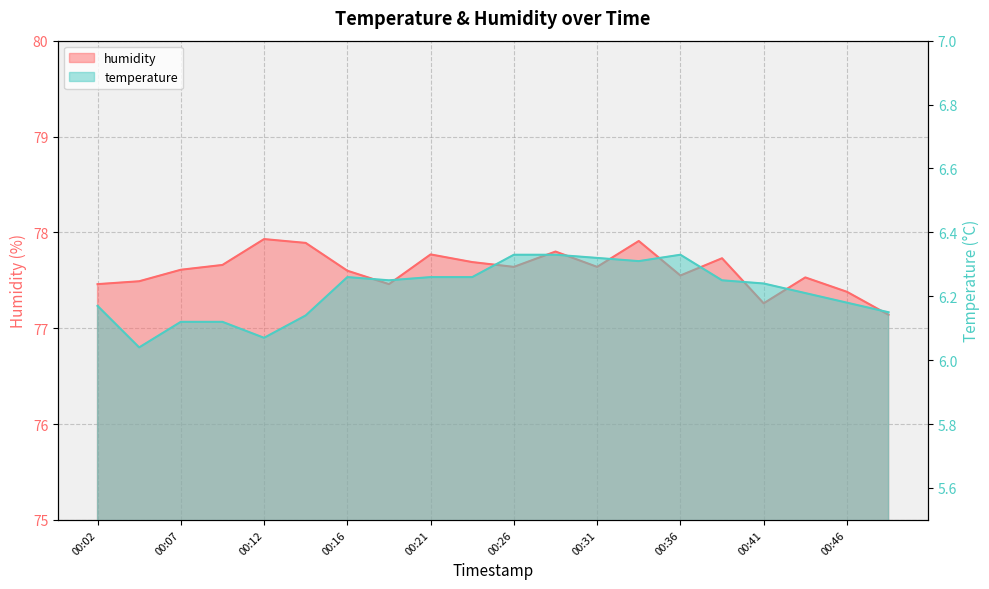

Reading left to right, extract all data points from this chart.

humidity: 00:02=77.5	00:04=77.5	00:07=77.6	00:09=77.7	00:12=77.9	00:14=77.9	00:16=77.6	00:19=77.5	00:21=77.8	00:24=77.7	00:26=77.6	00:29=77.8	00:31=77.6	00:34=77.9	00:36=77.5	00:38=77.7	00:41=77.3	00:43=77.5	00:46=77.4	00:48=77.1
temperature: 00:02=6.2	00:04=6.0	00:07=6.1	00:09=6.1	00:12=6.1	00:14=6.1	00:16=6.3	00:19=6.2	00:21=6.3	00:24=6.3	00:26=6.3	00:29=6.3	00:31=6.3	00:34=6.3	00:36=6.3	00:38=6.2	00:41=6.2	00:43=6.2	00:46=6.2	00:48=6.2